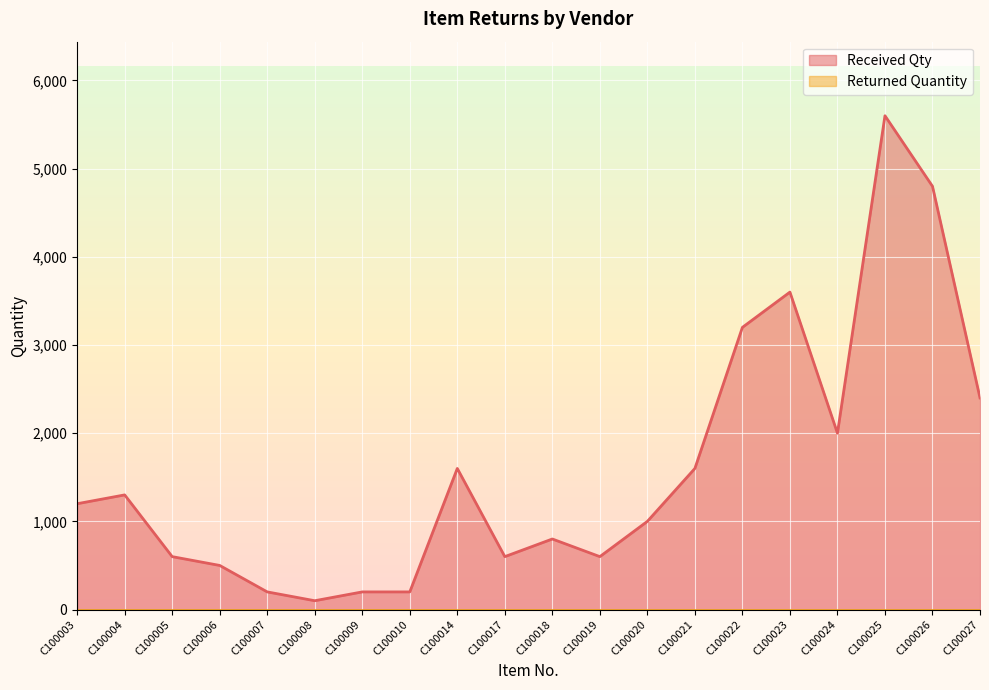

What is the value of the 6th point from the left?

100